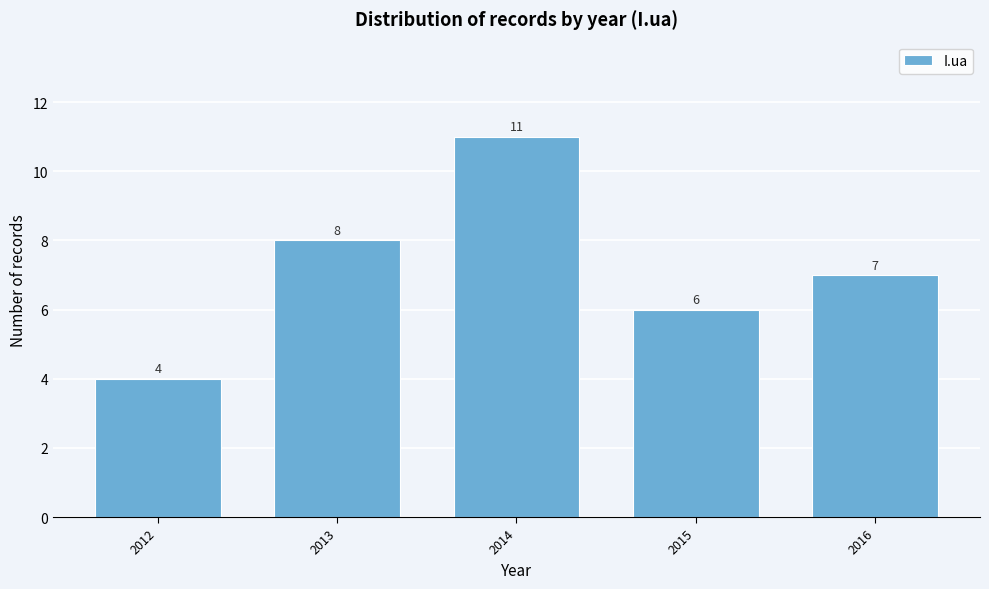

Reading left to right, transcribe all the data shown in this chart.

2012=4	2013=8	2014=11	2015=6	2016=7